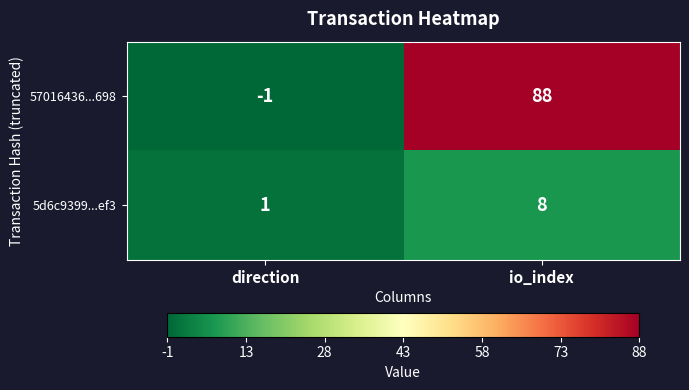

What is the spread (max minus min) of values at io_index?

80